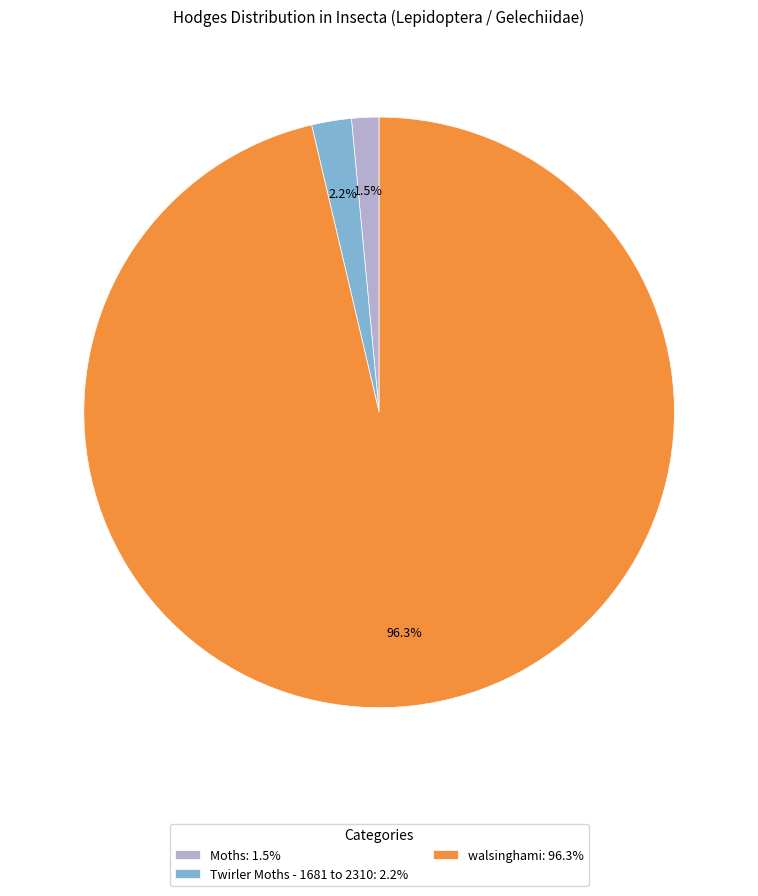

Between walsinghami: 96.3% and Moths: 1.5%, which is larger?

walsinghami: 96.3%